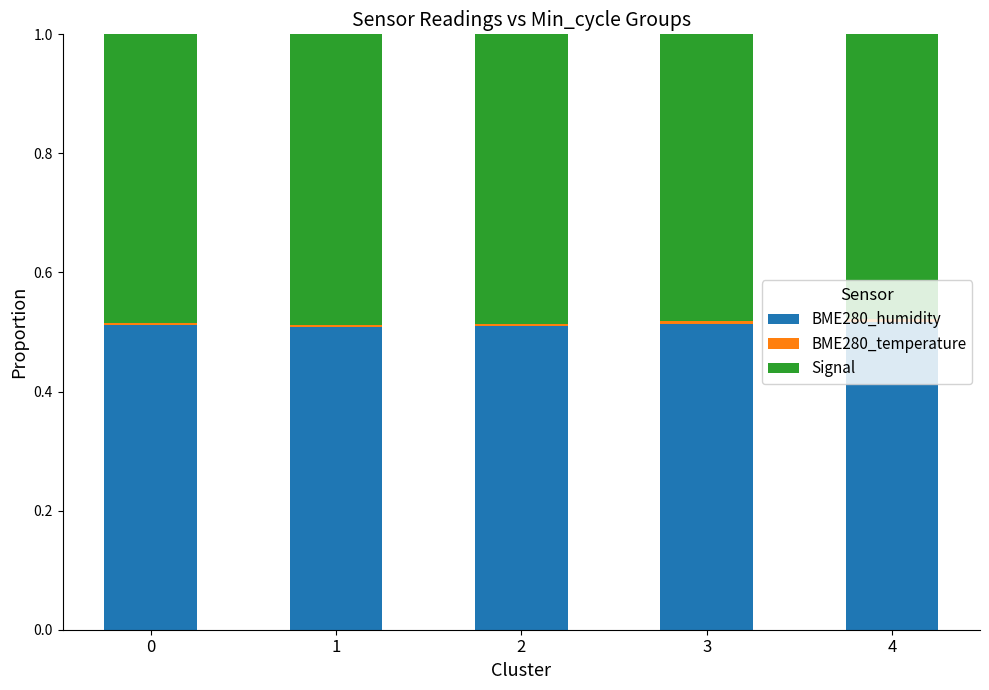

The BME280_humidity series shows 0.5 at 2. True or false?

True